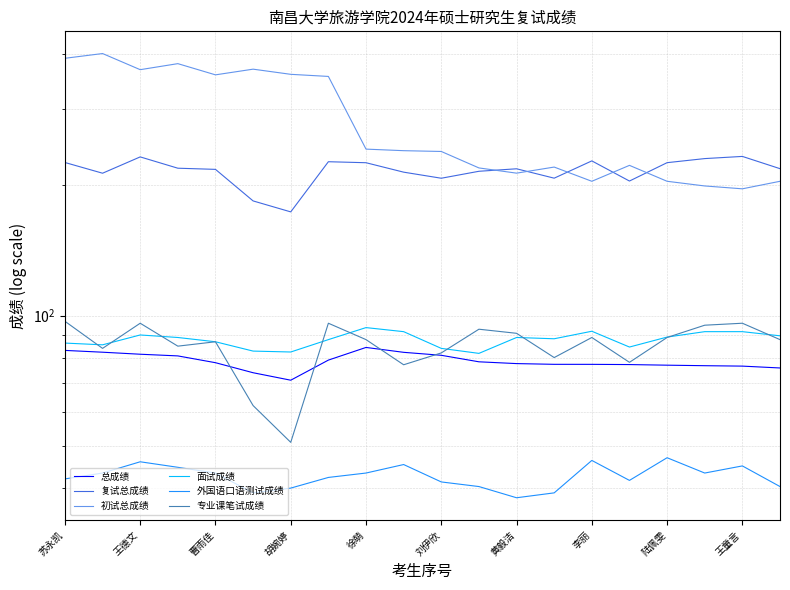

The value of 初试总成绩 at 王德文 is 369.0. True or false?

True